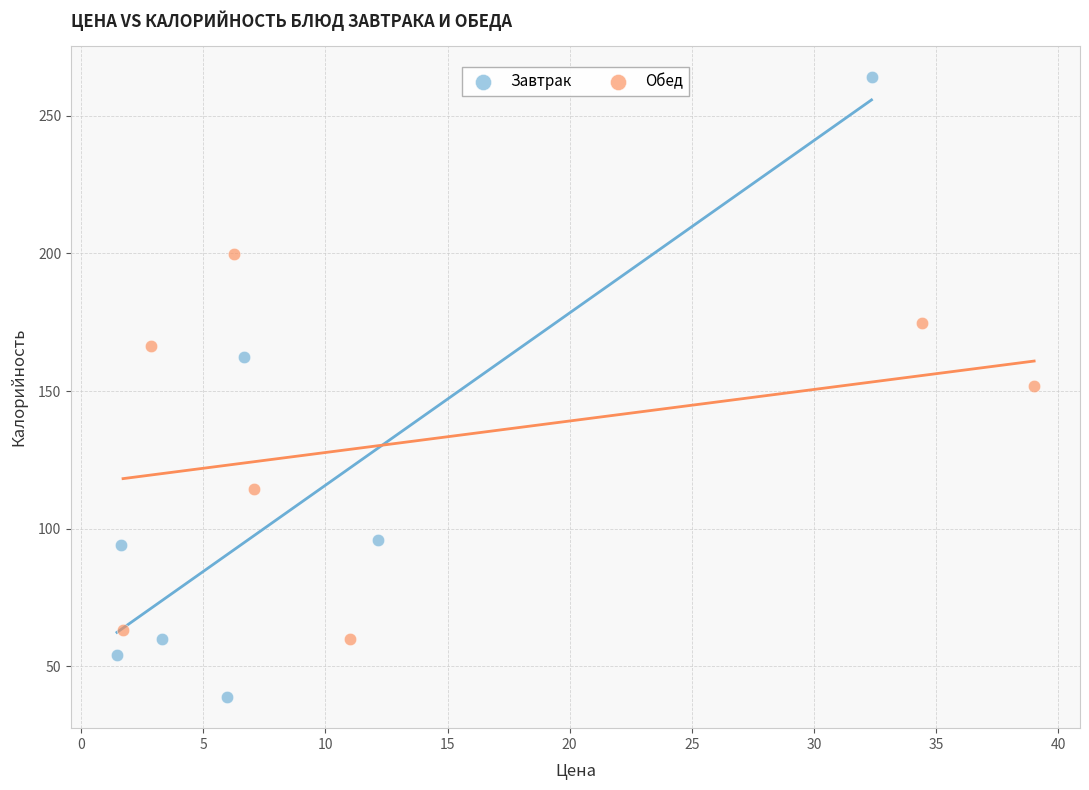

Which series contains the highest Y value?

Завтрак